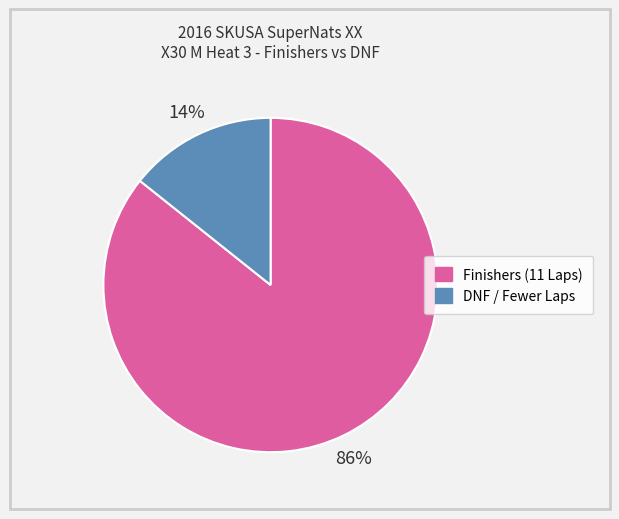

Count the number of slices in the pie.

2